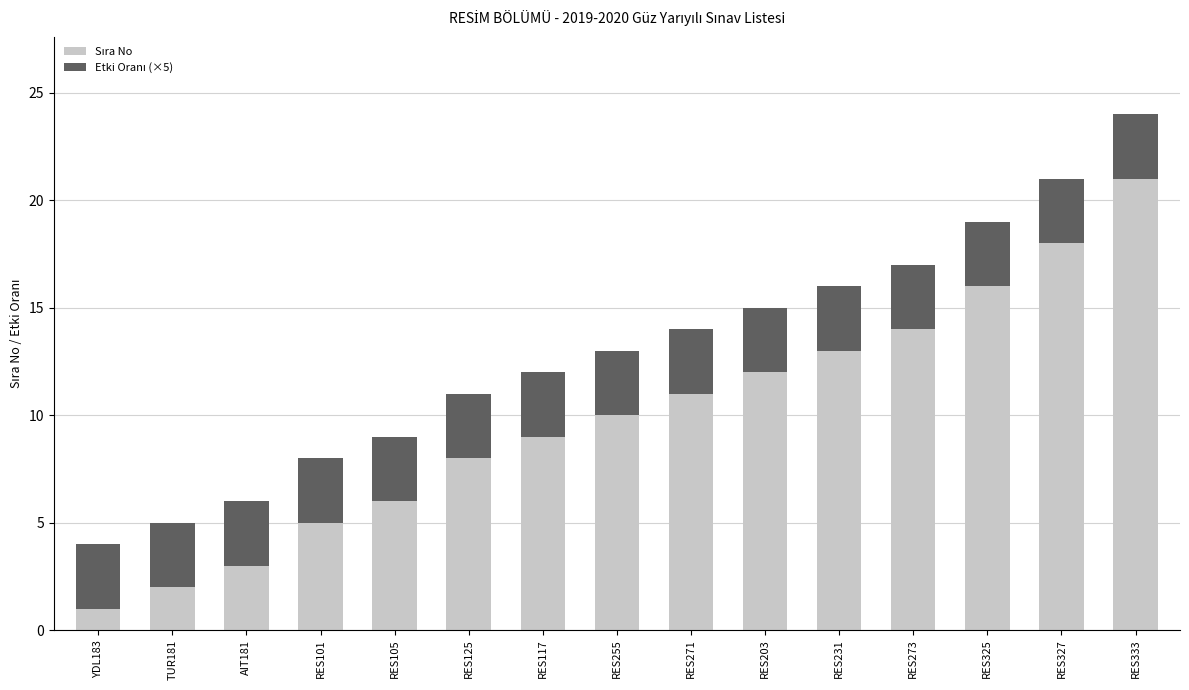

How many bars are there in total?

15